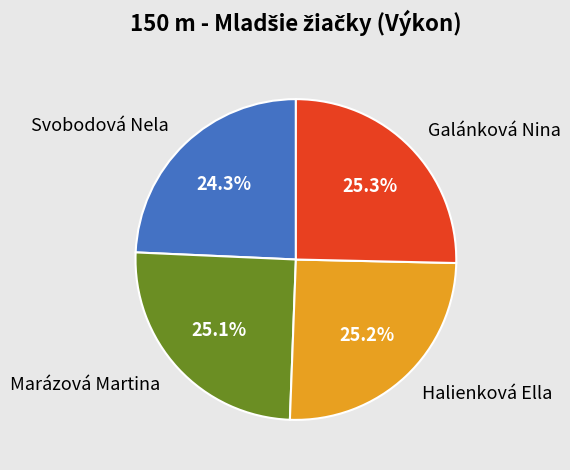

To the nearest percent, what percentage of the pie is Galánková Nina?

25%